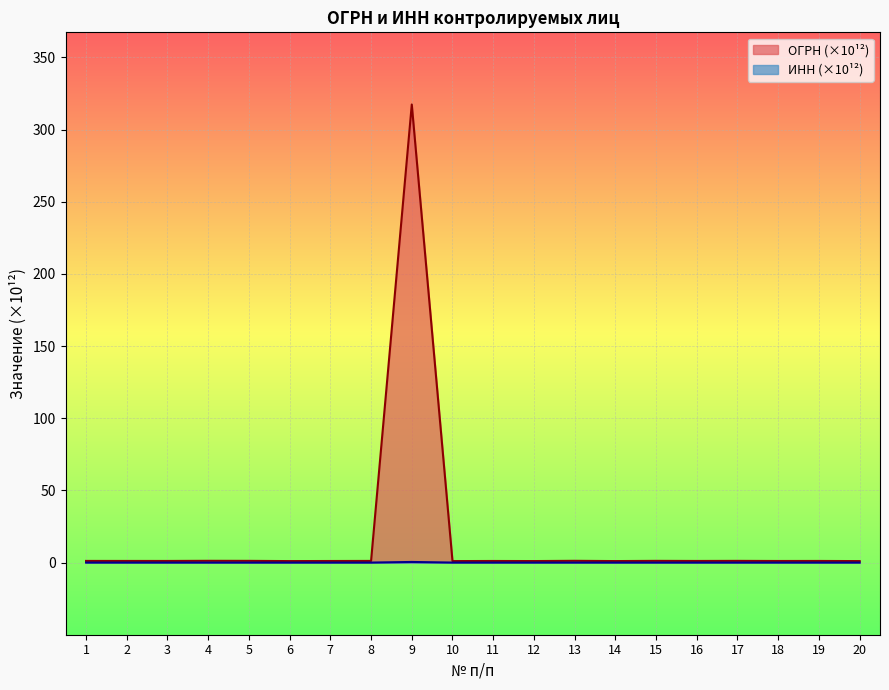

What is the greatest value displayed?

317.4